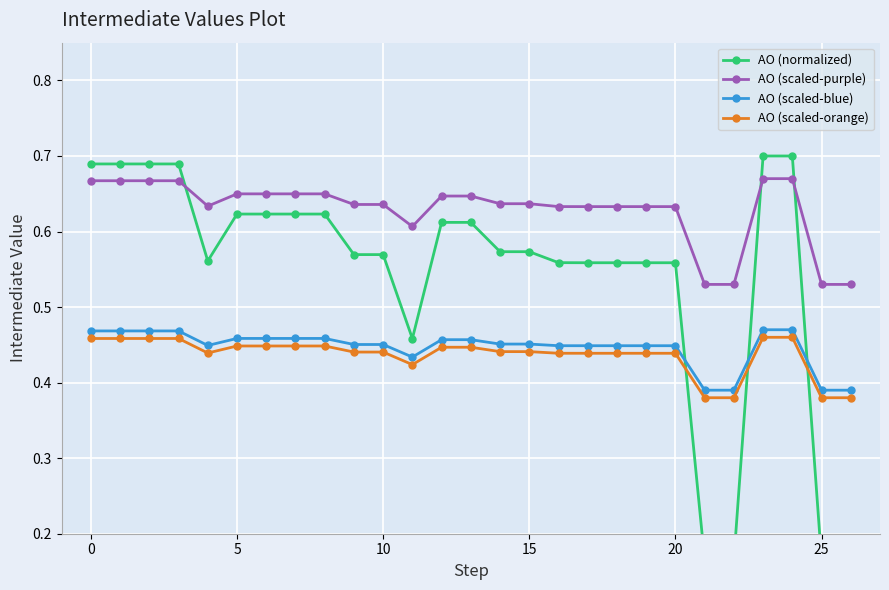

What is the label of the 12th point from the right?

15